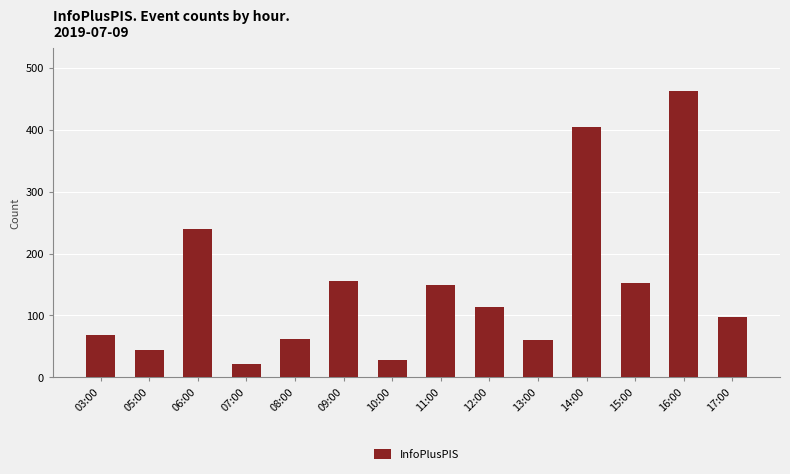

What is the difference between the values at 14:00 and 17:00?

306